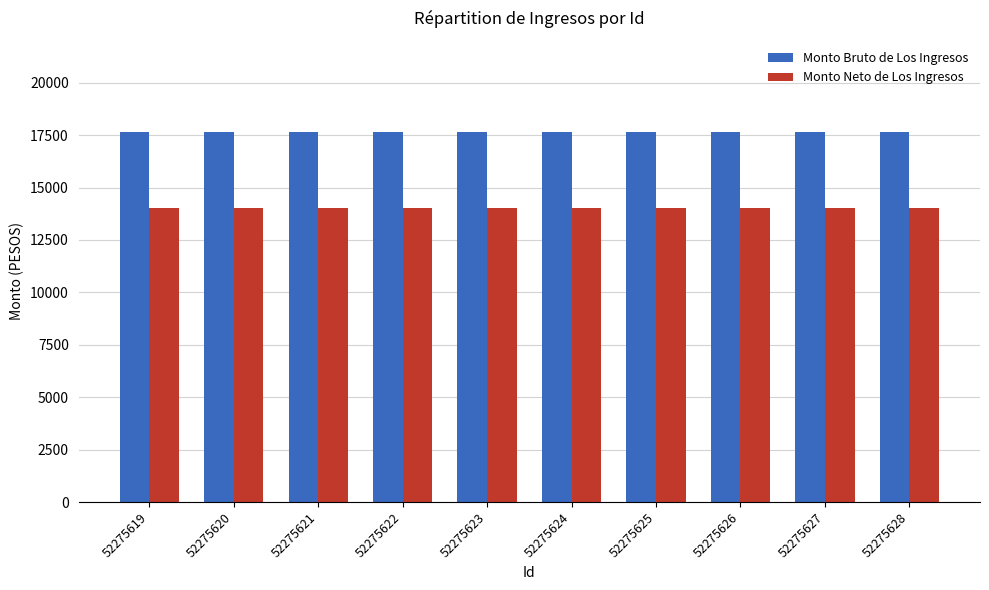

Is the value of Monto Neto de Los Ingresos at 52275621 greater than the value of Monto Bruto de Los Ingresos at 52275623?

No